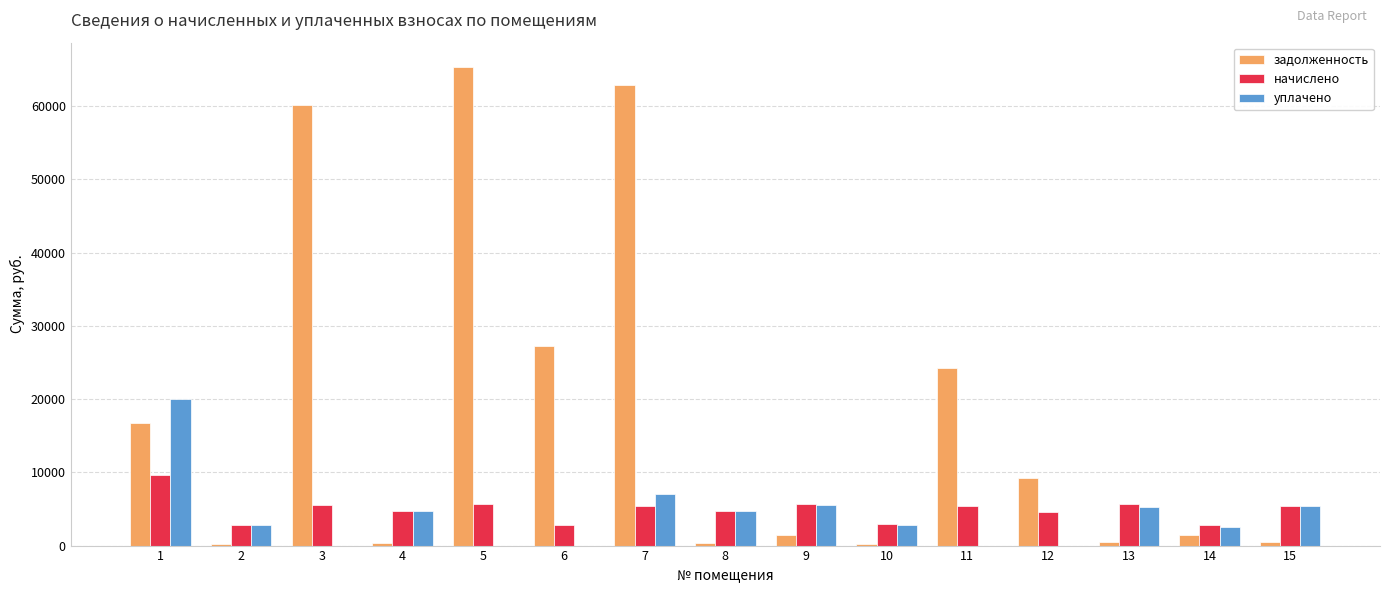

At which category is the sum across all series the highest?

7